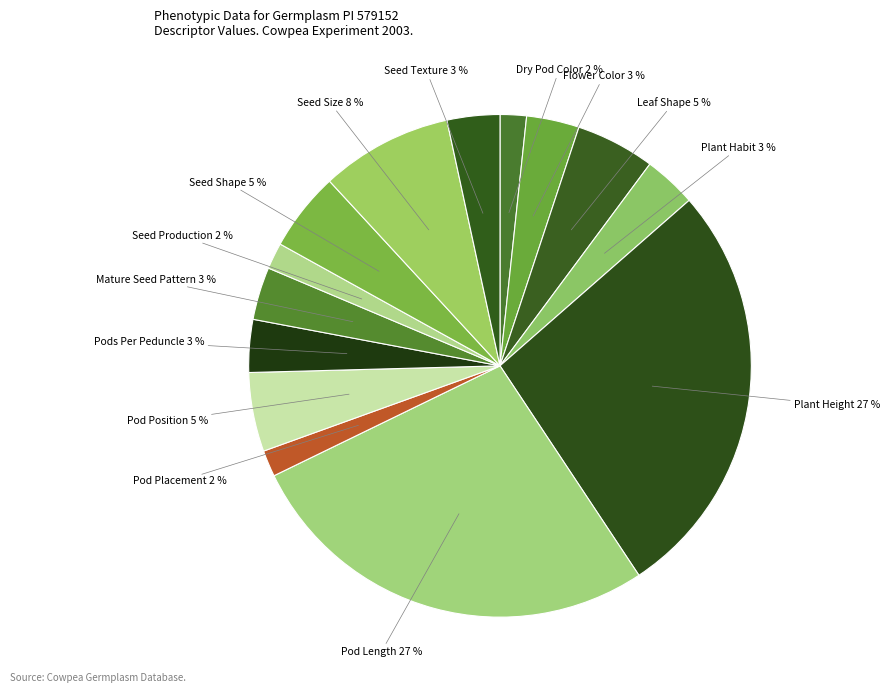

To the nearest percent, what percentage of the pie is Pod Position?

5%